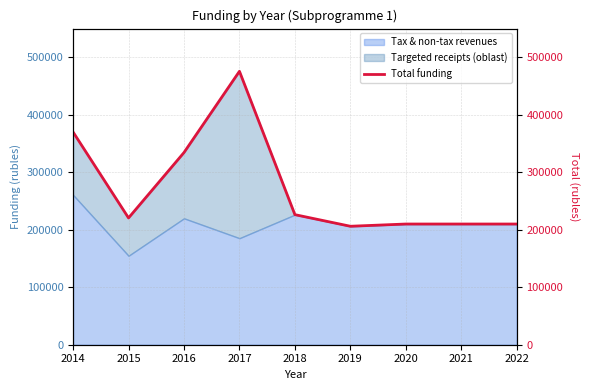

What is the difference between the second highest and minimum values?

163950.5